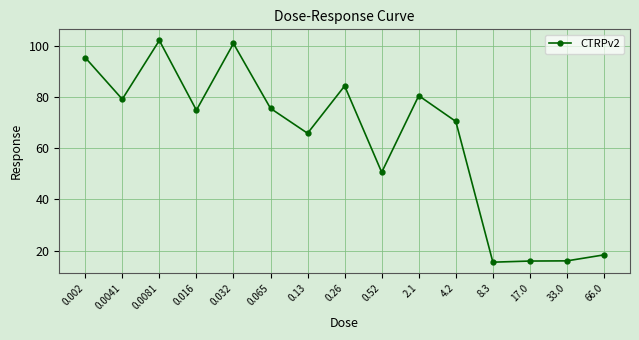

True or false: the data has more than 2 interior local peaks.

True